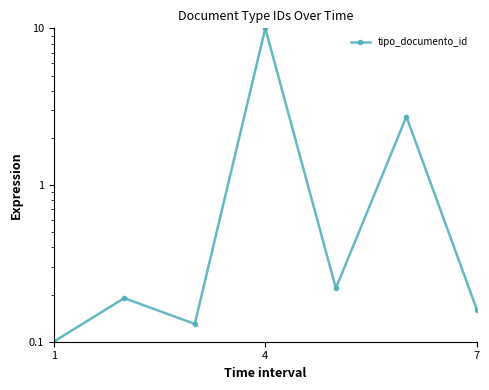

What is the sum of all values?

13.5